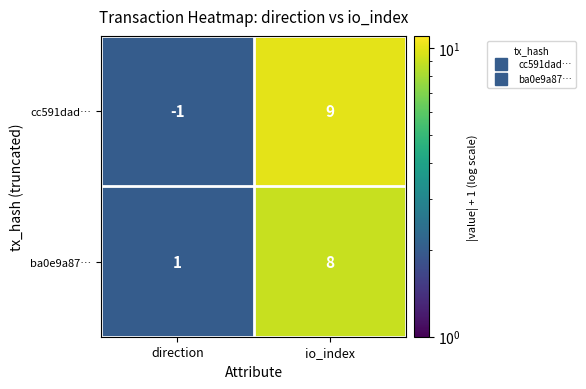

The value of cc591dad… at io_index is 5. True or false?

False